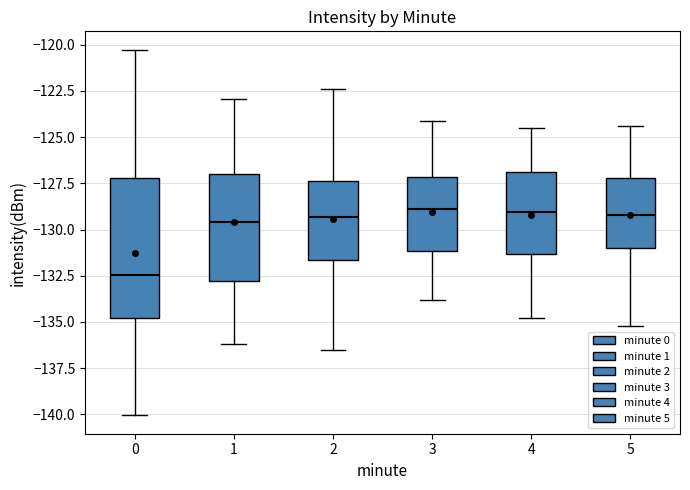

Which box is the tallest, from its lower edge to its upper edge?

0